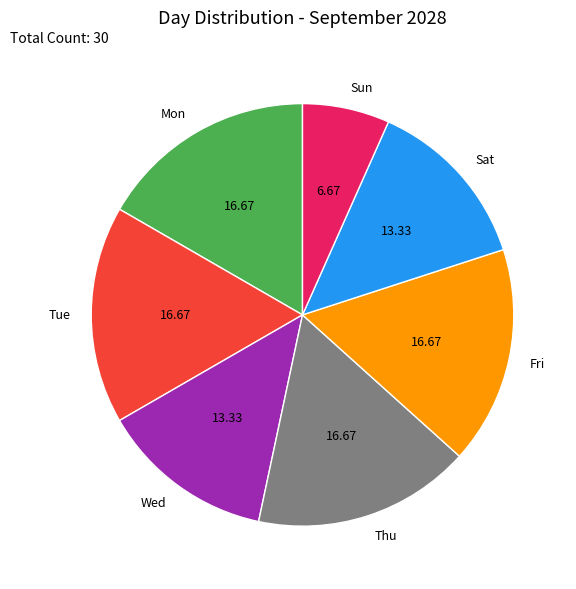

Which category has the smallest portion of the pie?

Sun